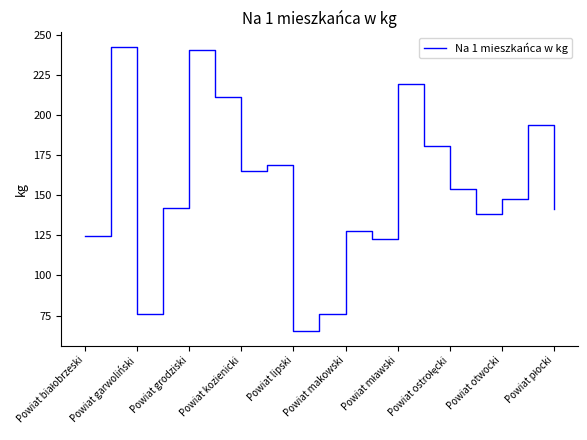

What is the difference between the maximum and minimum values?

177.6